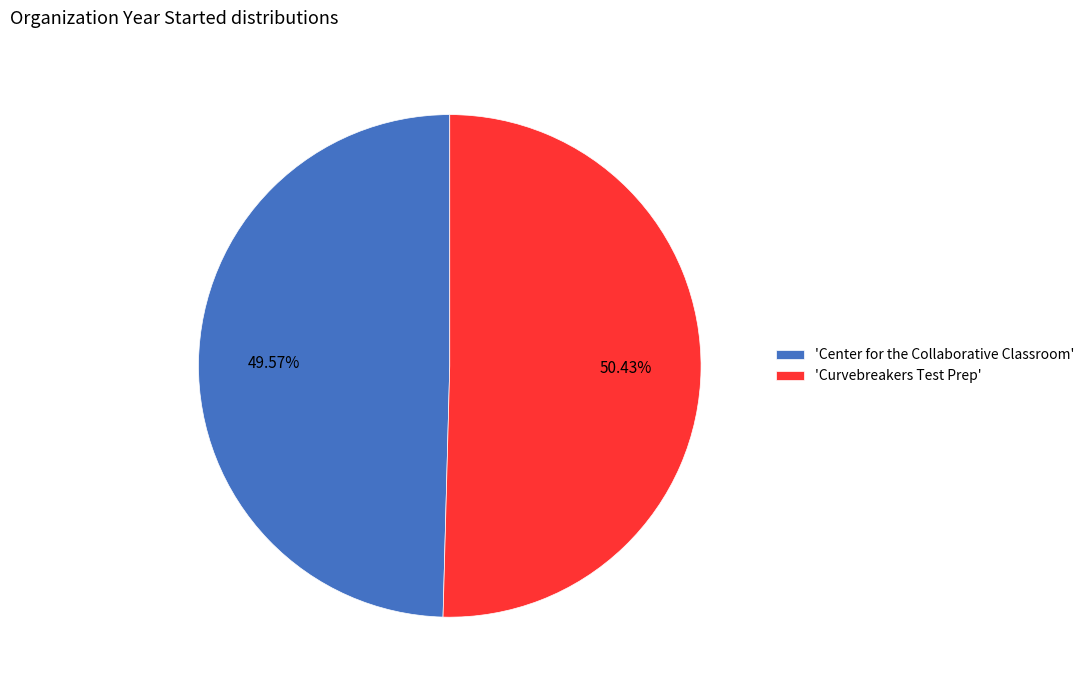

Rank the categories by value from highest to lowest.

'Curvebreakers Test Prep', 'Center for the Collaborative Classroom'